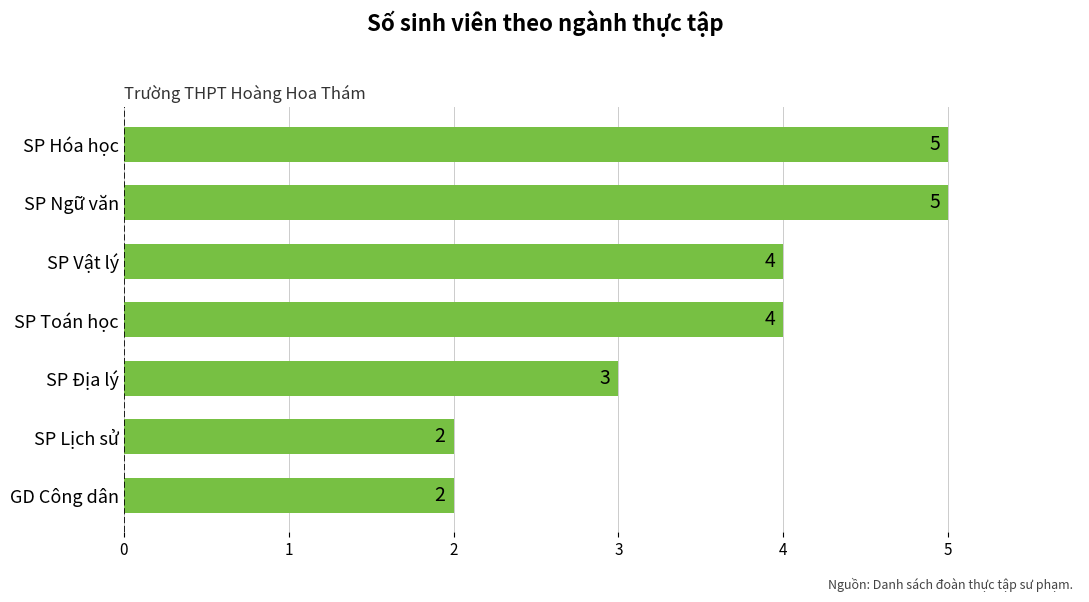

What is the difference between the second highest and minimum values?

3